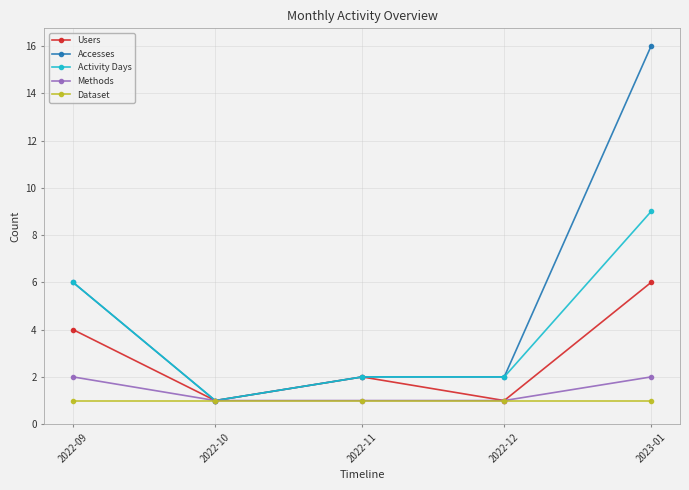

Reading left to right, extract all data points from this chart.

Users: 2022-09=4	2022-10=1	2022-11=2	2022-12=1	2023-01=6
Accesses: 2022-09=6	2022-10=1	2022-11=2	2022-12=2	2023-01=16
Activity Days: 2022-09=6	2022-10=1	2022-11=2	2022-12=2	2023-01=9
Methods: 2022-09=2	2022-10=1	2022-11=1	2022-12=1	2023-01=2
Dataset: 2022-09=1	2022-10=1	2022-11=1	2022-12=1	2023-01=1